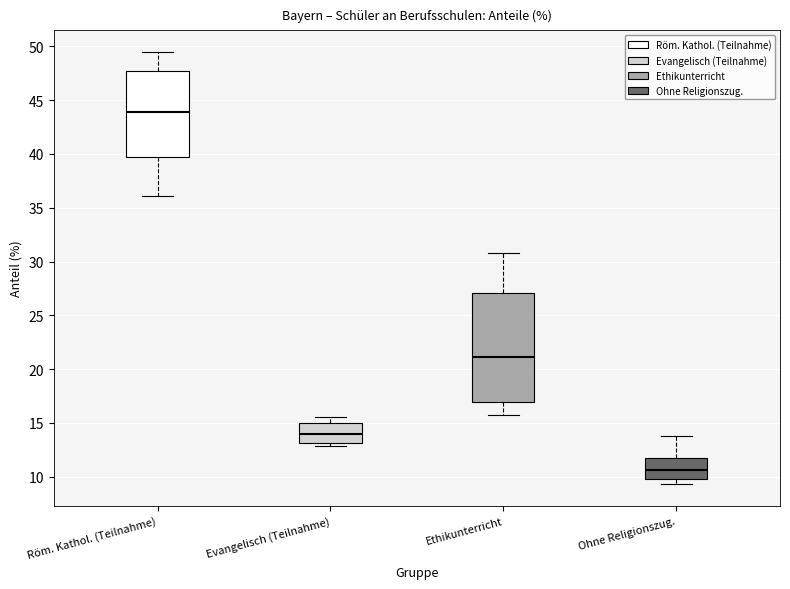

Where is the upper edge of the box for Röm. Kathol. (Teilnahme) on the y-axis? The values are not printed on the chart, so give them approximately, as read against the axis.

47.5